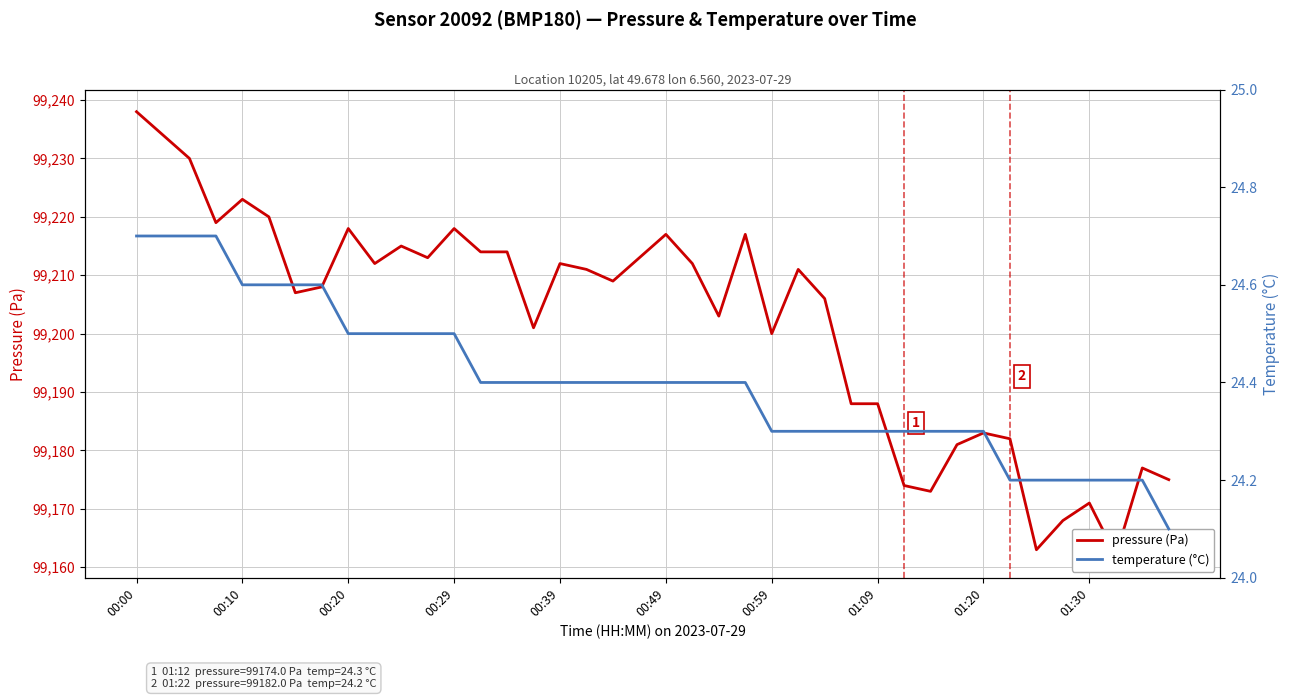

Rank the series by their average value, from lowest to highest.

temperature (°C), pressure (Pa)